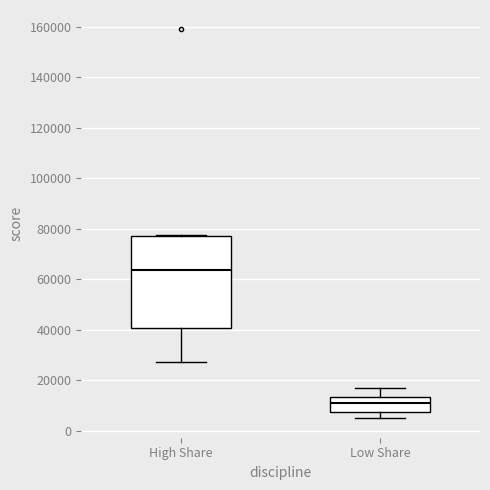

Reading left to right, transcribe this box plot: for each box, give where its median line is, the range the box spans, and where its two whiskers end, as read against the y-axis. The values are not printed on the chart, so give them approximately, as read against the axis.

High Share: median 64000, box 40000 to 78000, whiskers 28000 to 78000
Low Share: median 12000, box 8000 to 14000, whiskers 4000 to 18000